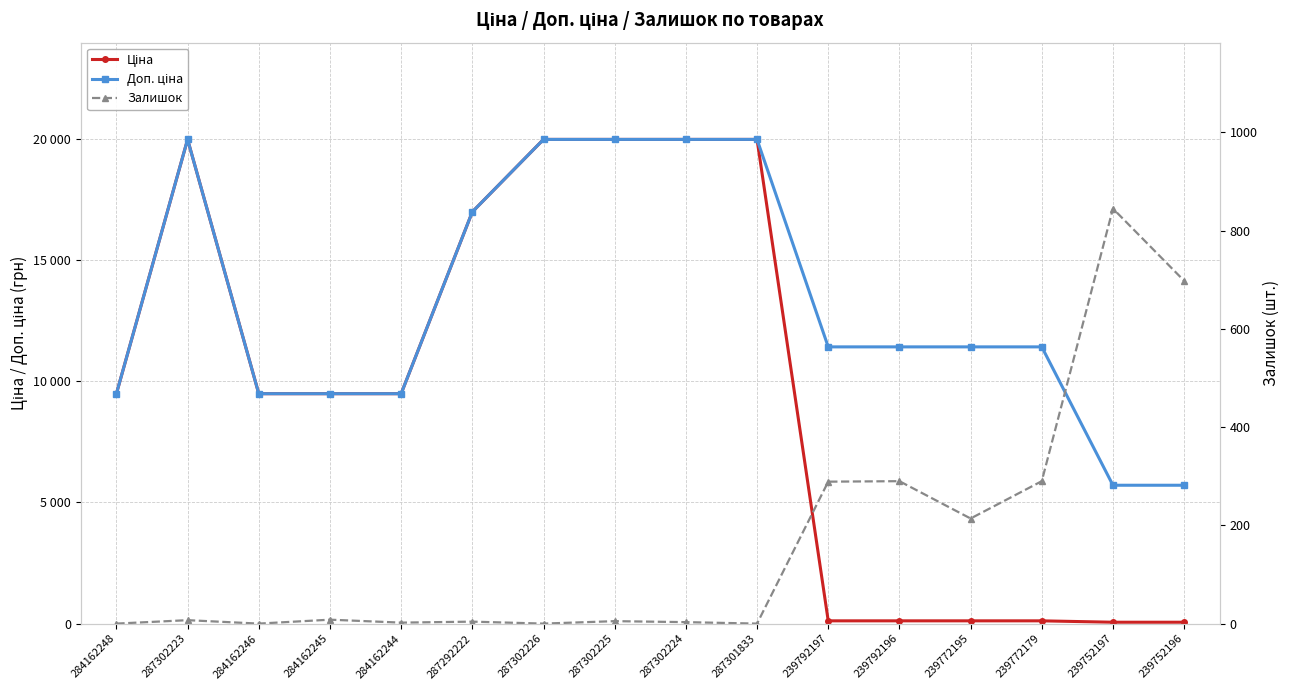

Is it true that Ціна equals 185.9 at 239772195?

False